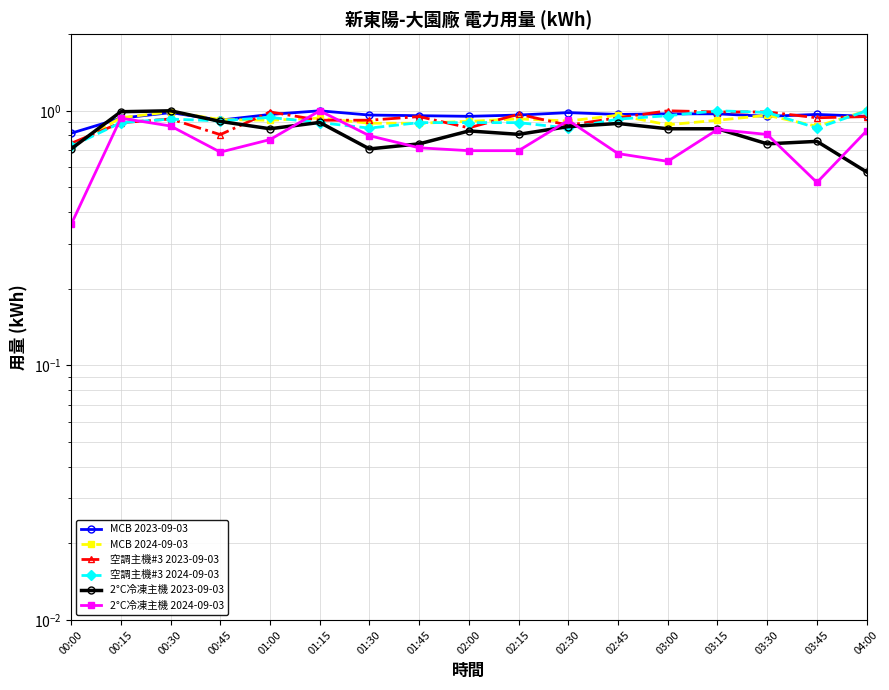

Which series has the largest range (max minus min)?

2°C冷凍主機 2024-09-03